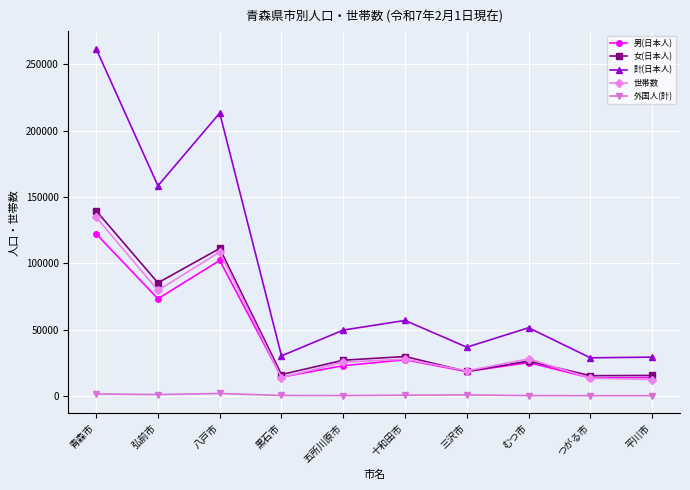

List the series in order of their peak value, lowest first.

外国人(計), 男(日本人), 世帯数, 女(日本人), 計(日本人)